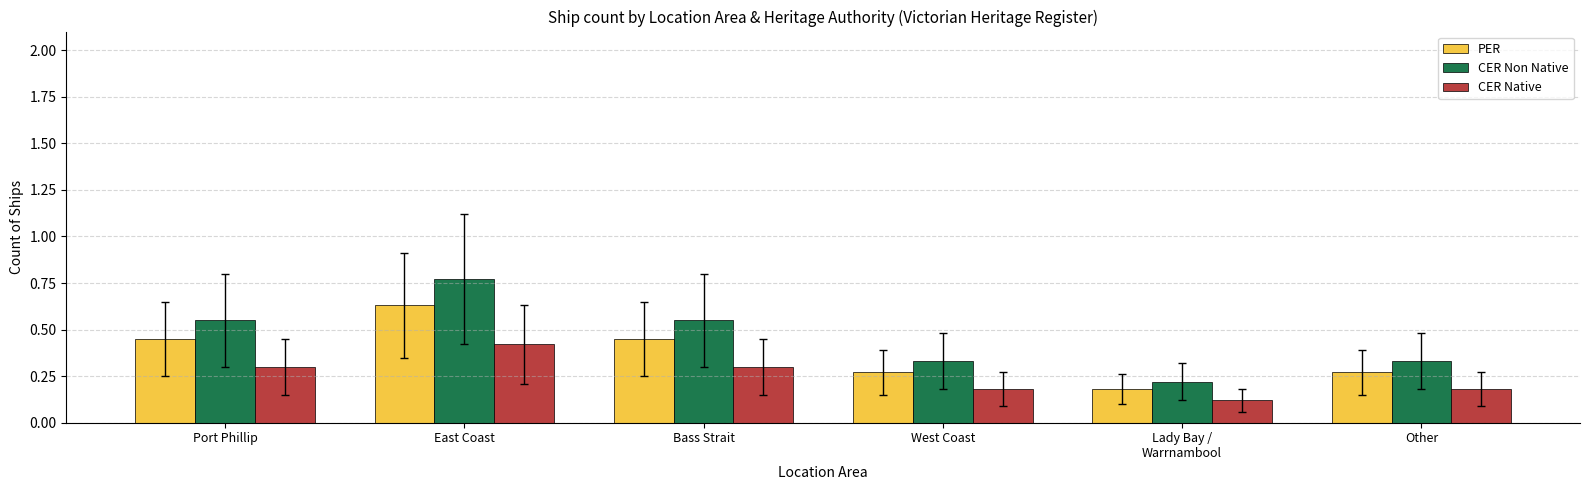

Between East Coast and Bass Strait, which series saw the biggest shift?

CER Non Native